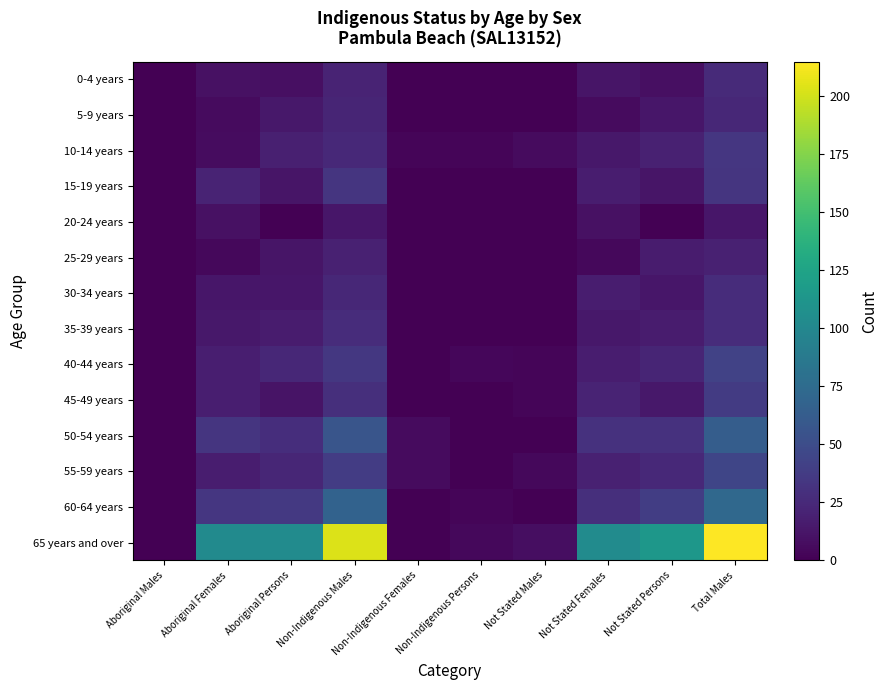

Reading left to right, transcribe all the data shown in this chart.

0-4 years: Aboriginal Males=0	Aboriginal Females=10	Aboriginal Persons=9	Non-Indigenous Males=21	Non-Indigenous Females=0	Non-Indigenous Persons=0	Not Stated Males=0	Not Stated Females=12	Not Stated Persons=9	Total Males=26
5-9 years: Aboriginal Males=0	Aboriginal Females=6	Aboriginal Persons=14	Non-Indigenous Males=22	Non-Indigenous Females=0	Non-Indigenous Persons=0	Not Stated Males=0	Not Stated Females=6	Not Stated Persons=13	Total Males=24
10-14 years: Aboriginal Males=0	Aboriginal Females=7	Aboriginal Persons=19	Non-Indigenous Males=25	Non-Indigenous Females=3	Non-Indigenous Persons=3	Not Stated Males=6	Not Stated Females=14	Not Stated Persons=20	Total Males=34
15-19 years: Aboriginal Males=0	Aboriginal Females=21	Aboriginal Persons=12	Non-Indigenous Males=33	Non-Indigenous Females=0	Non-Indigenous Persons=0	Not Stated Males=0	Not Stated Females=17	Not Stated Persons=12	Total Males=33
20-24 years: Aboriginal Males=0	Aboriginal Females=10	Aboriginal Persons=0	Non-Indigenous Males=13	Non-Indigenous Females=0	Non-Indigenous Persons=0	Not Stated Males=0	Not Stated Females=10	Not Stated Persons=0	Total Males=13
25-29 years: Aboriginal Males=0	Aboriginal Females=5	Aboriginal Persons=12	Non-Indigenous Males=20	Non-Indigenous Females=0	Non-Indigenous Persons=0	Not Stated Males=0	Not Stated Females=5	Not Stated Persons=16	Total Males=20
30-34 years: Aboriginal Males=0	Aboriginal Females=13	Aboriginal Persons=13	Non-Indigenous Males=24	Non-Indigenous Females=0	Non-Indigenous Persons=0	Not Stated Males=0	Not Stated Females=17	Not Stated Persons=13	Total Males=27
35-39 years: Aboriginal Males=0	Aboriginal Females=14	Aboriginal Persons=16	Non-Indigenous Males=27	Non-Indigenous Females=0	Non-Indigenous Persons=0	Not Stated Males=0	Not Stated Females=14	Not Stated Persons=16	Total Males=27
40-44 years: Aboriginal Males=0	Aboriginal Females=18	Aboriginal Persons=24	Non-Indigenous Males=35	Non-Indigenous Females=0	Non-Indigenous Persons=4	Not Stated Males=3	Not Stated Females=17	Not Stated Persons=22	Total Males=42
45-49 years: Aboriginal Males=0	Aboriginal Females=18	Aboriginal Persons=11	Non-Indigenous Males=29	Non-Indigenous Females=0	Non-Indigenous Persons=0	Not Stated Males=3	Not Stated Females=21	Not Stated Persons=14	Total Males=37
50-54 years: Aboriginal Males=0	Aboriginal Females=33	Aboriginal Persons=28	Non-Indigenous Males=57	Non-Indigenous Females=6	Non-Indigenous Persons=0	Not Stated Males=0	Not Stated Females=31	Not Stated Persons=31	Total Males=63
55-59 years: Aboriginal Males=0	Aboriginal Females=17	Aboriginal Persons=23	Non-Indigenous Males=38	Non-Indigenous Females=6	Non-Indigenous Persons=0	Not Stated Males=5	Not Stated Females=20	Not Stated Persons=25	Total Males=45
60-64 years: Aboriginal Males=0	Aboriginal Females=34	Aboriginal Persons=36	Non-Indigenous Males=68	Non-Indigenous Females=0	Non-Indigenous Persons=3	Not Stated Males=0	Not Stated Females=29	Not Stated Persons=39	Total Males=73
65 years and over: Aboriginal Males=0	Aboriginal Females=103	Aboriginal Persons=104	Non-Indigenous Males=204	Non-Indigenous Females=0	Non-Indigenous Persons=5	Not Stated Males=8	Not Stated Females=104	Not Stated Persons=114	Total Males=215